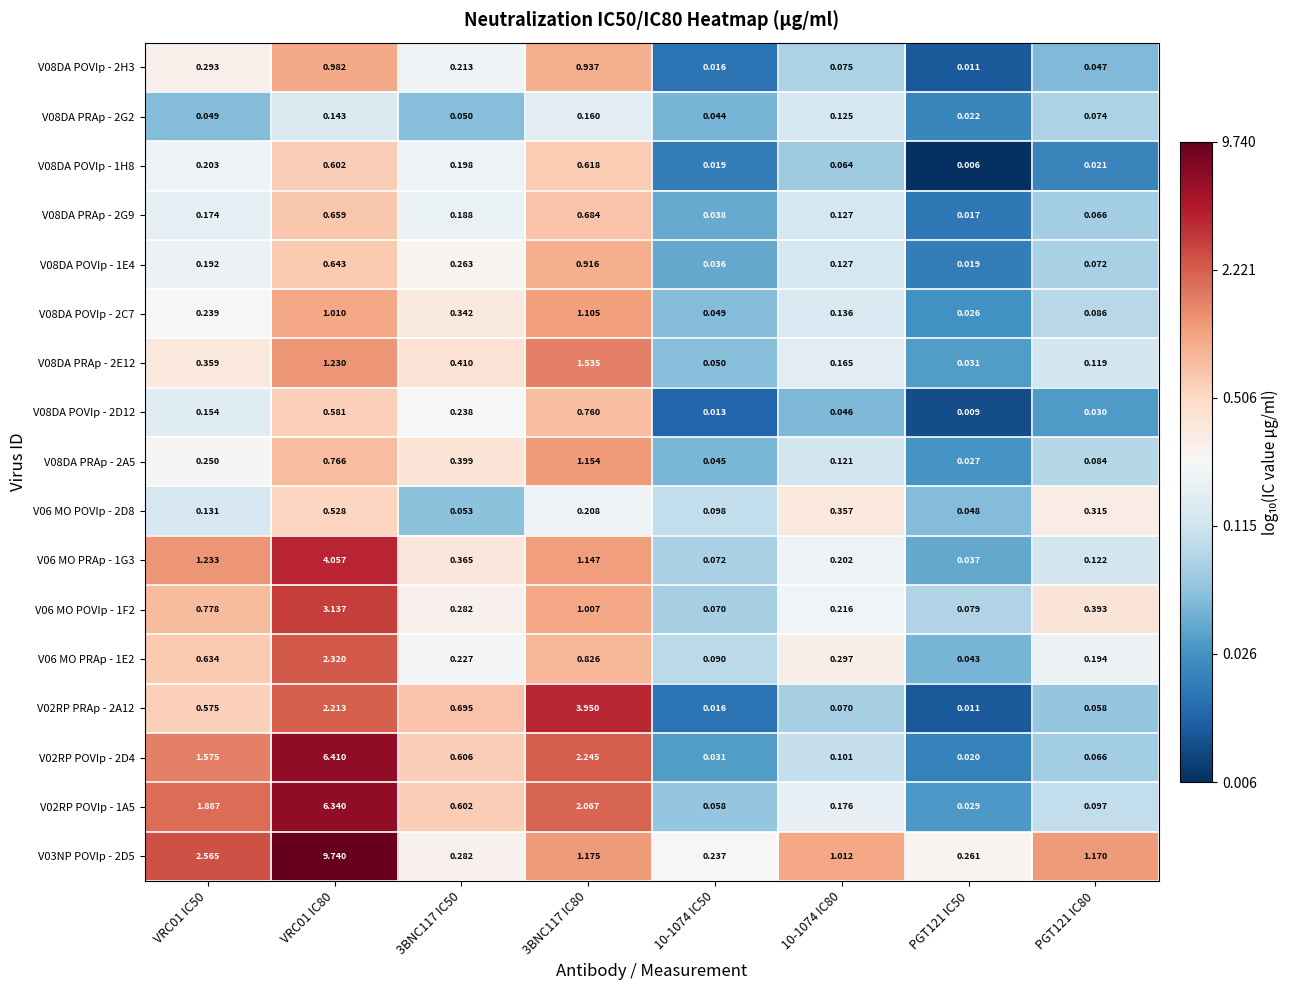

Is the value of V08DA PRAp - 2G9 at 3BNC117 IC80 greater than the value of V08DA PRAp - 2E12 at VRC01 IC50?

Yes